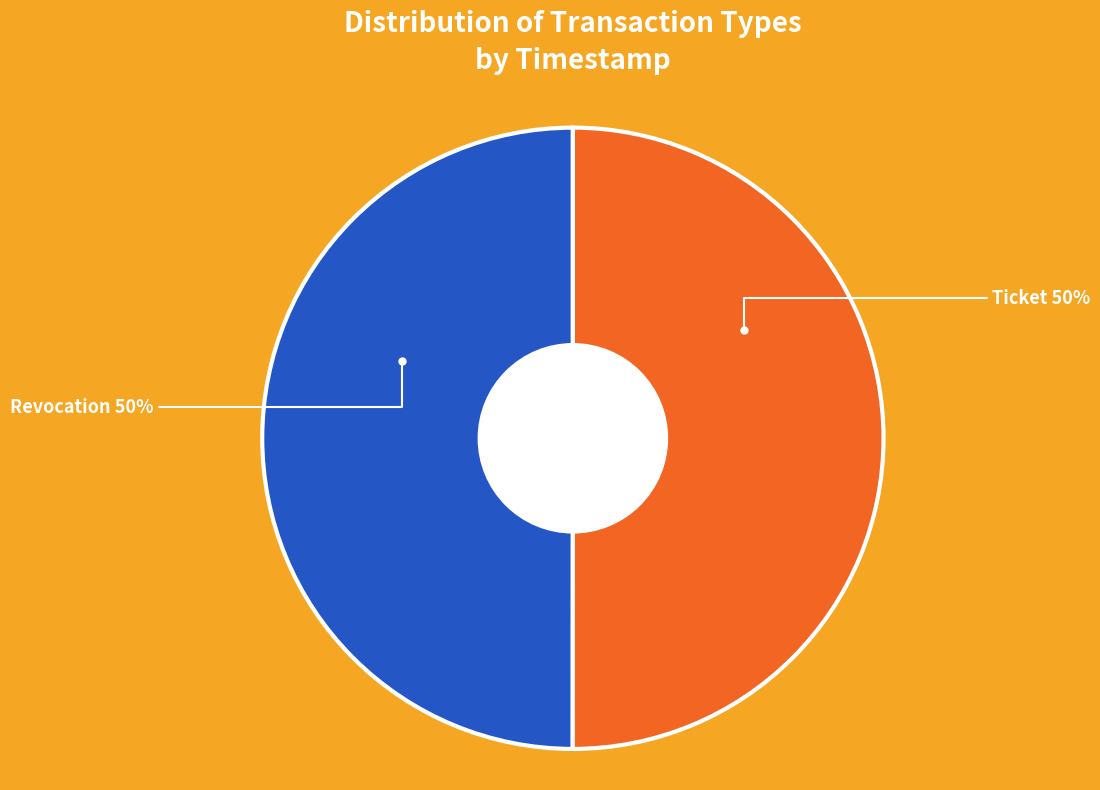

Count the number of slices in the pie.

2